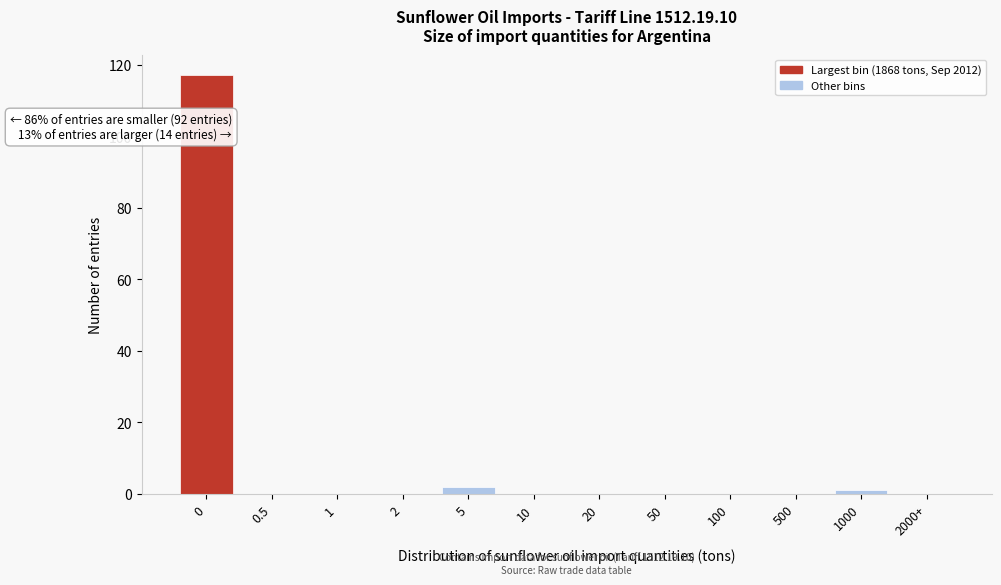

Reading left to right, transcribe all the data shown in this chart.

0=117	0.5=0	1=0	2=0	5=2	10=0	20=0	50=0	100=0	500=0	1000=1	2000+=0